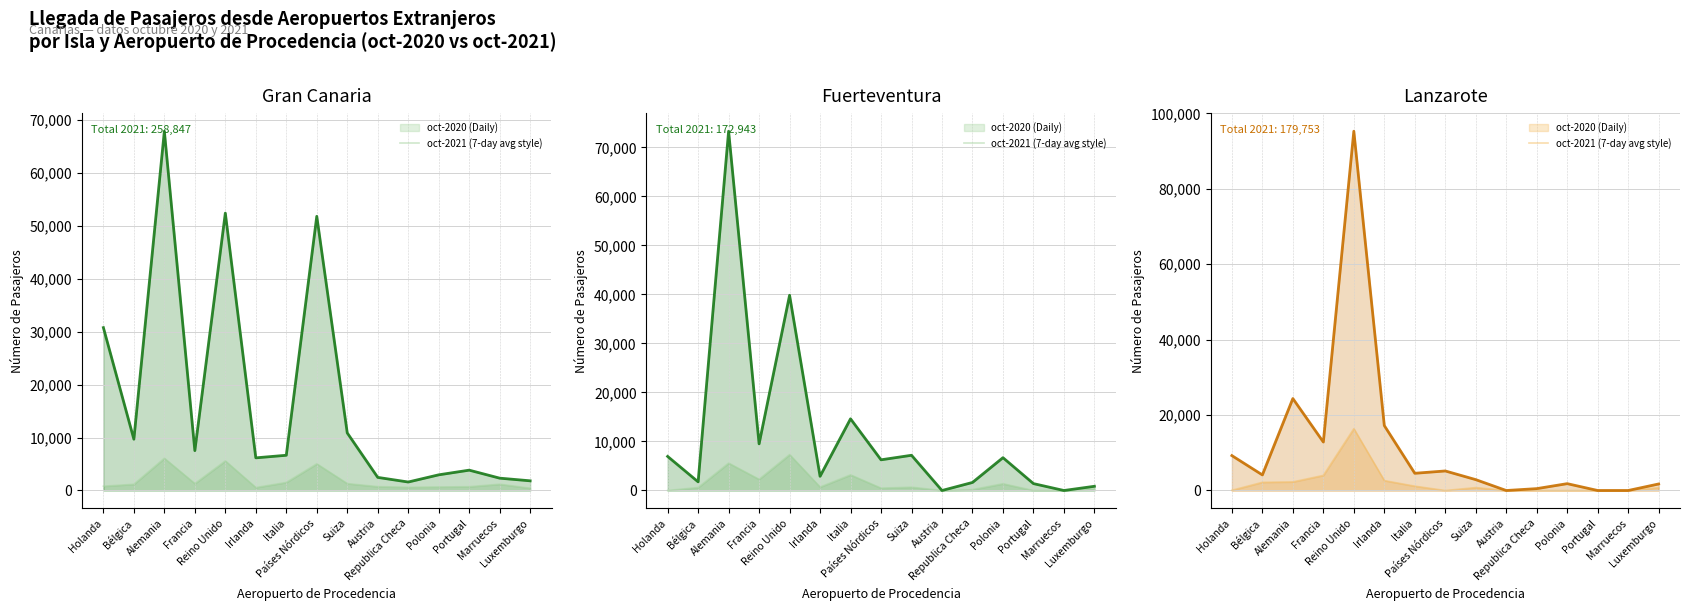

True or false: Lanzarote oct-2020 and Gran Canaria oct-2020 cross at least once.

True